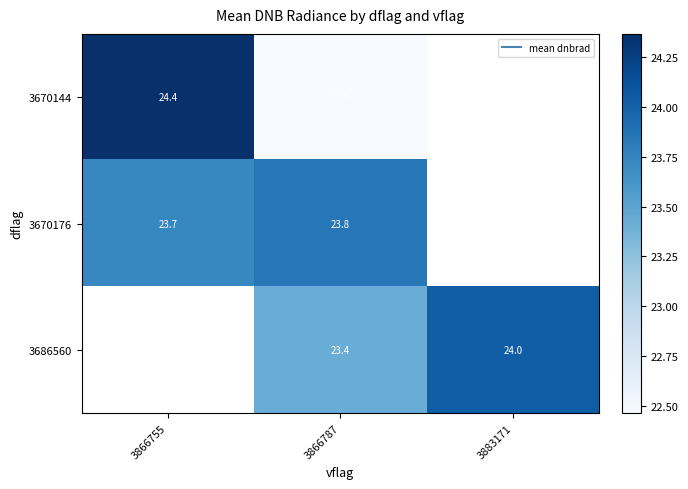

Which series has the widest spread of values?

3670144